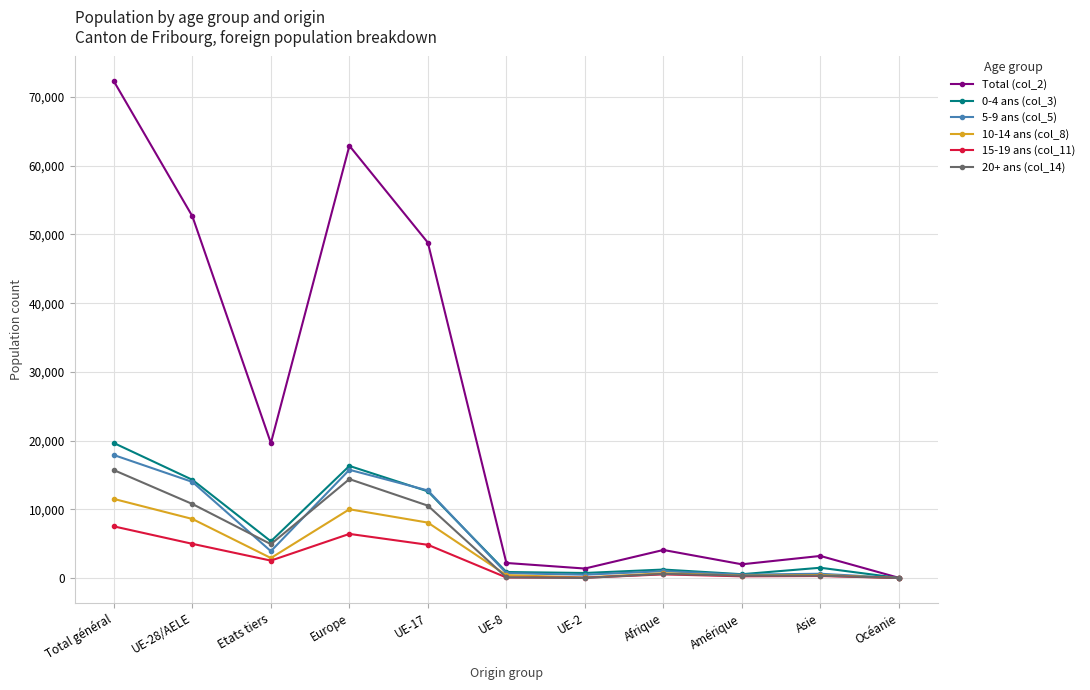

Read the 0-4 ans (col_3) value at UE-8, to the nearest 50.

900